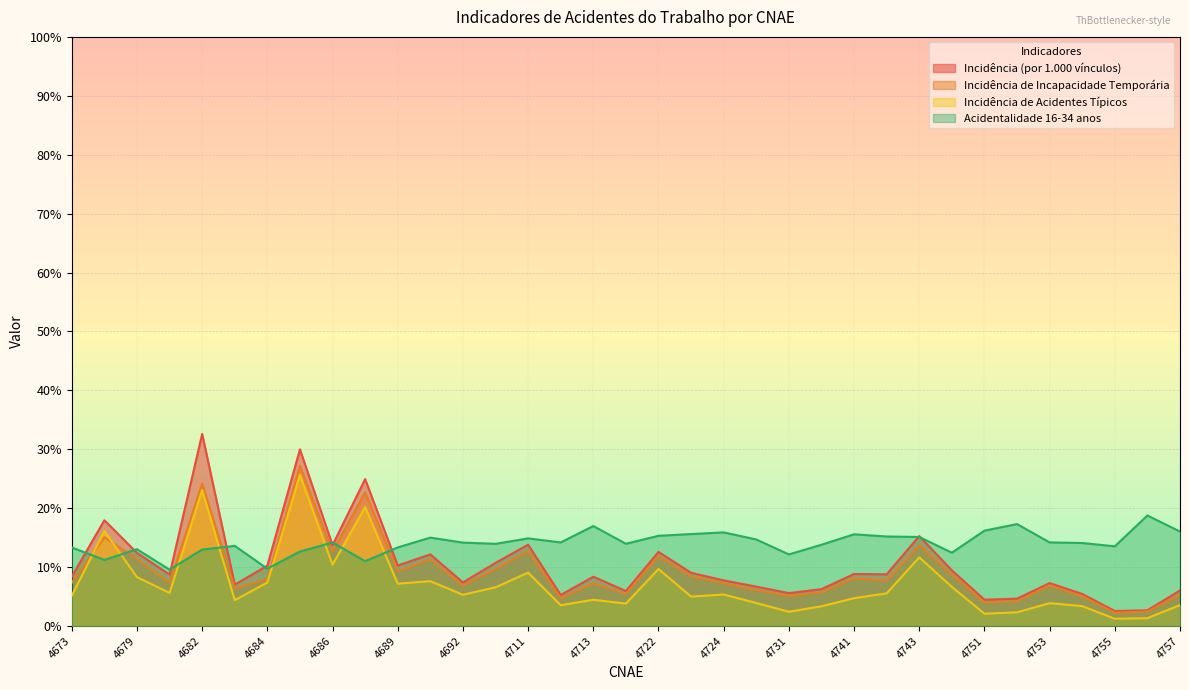

Reading left to right, transcribe all the data shown in this chart.

Incidência (por 1.000 vínculos): 8.4	17.9	12.4	8.7	32.6	7.0	10.2	30.0	13.7	24.9	10.3	12.2	7.4	10.7	13.8	5.3	8.4	5.9	12.6	9.0	7.7	6.7	5.6	6.2	8.8	8.8	15.3	9.4	4.5	4.6	7.3	5.4	2.5	2.7	6.0
Incidência de Incapacidade Temporária: 7.3	15.1	11.4	7.3	24.2	6.4	7.9	27.2	12.6	22.7	9.3	11.3	6.8	9.7	12.7	4.7	7.3	5.4	11.9	8.5	7.2	6.1	5.1	5.7	8.1	7.7	13.7	8.7	4.0	4.2	6.9	5.0	2.2	2.4	5.3
Incidência de Acidentes Típicos: 5.1	16.1	8.3	5.6	23.1	4.4	7.4	25.6	10.4	20.2	7.2	7.6	5.3	6.6	9.1	3.5	4.5	3.8	9.7	5.0	5.3	3.9	2.4	3.3	4.7	5.5	11.7	6.6	2.1	2.3	3.9	3.4	1.2	1.3	3.5
Acidentalidade 16-34 anos: 13.3	11.2	13.0	9.6	13.0	13.6	9.7	12.6	14.2	11.0	13.3	15.0	14.2	13.9	14.9	14.2	17.0	14.0	15.3	15.6	15.9	14.7	12.1	13.8	15.6	15.2	15.1	12.4	16.2	17.3	14.2	14.1	13.5	18.8	16.0